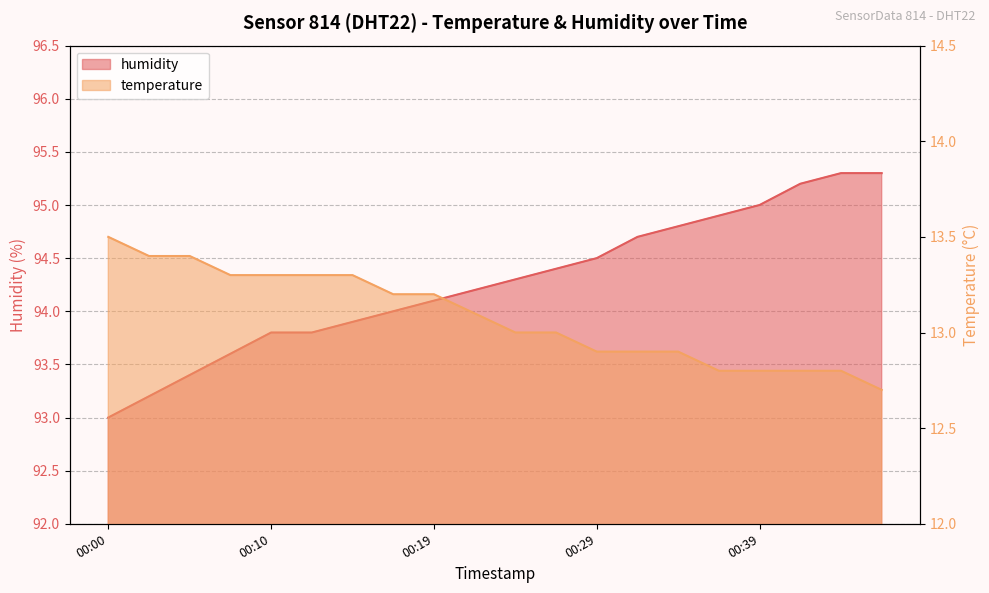

What is the value of the humidity point at the 18th from the left?

95.2